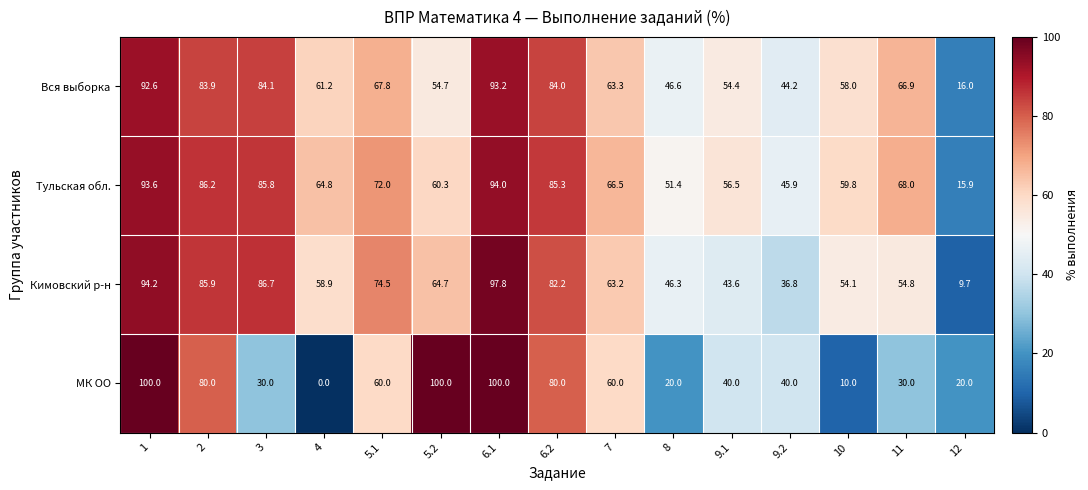

Which series has the widest spread of values?

МК ОО